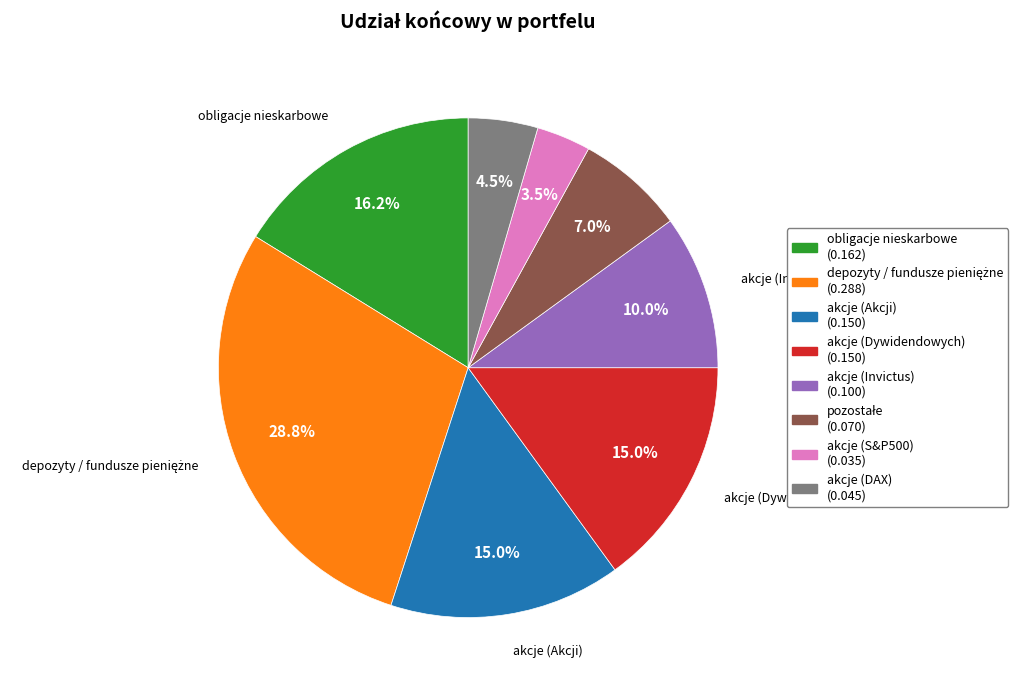

Does any single category account for the majority?

No